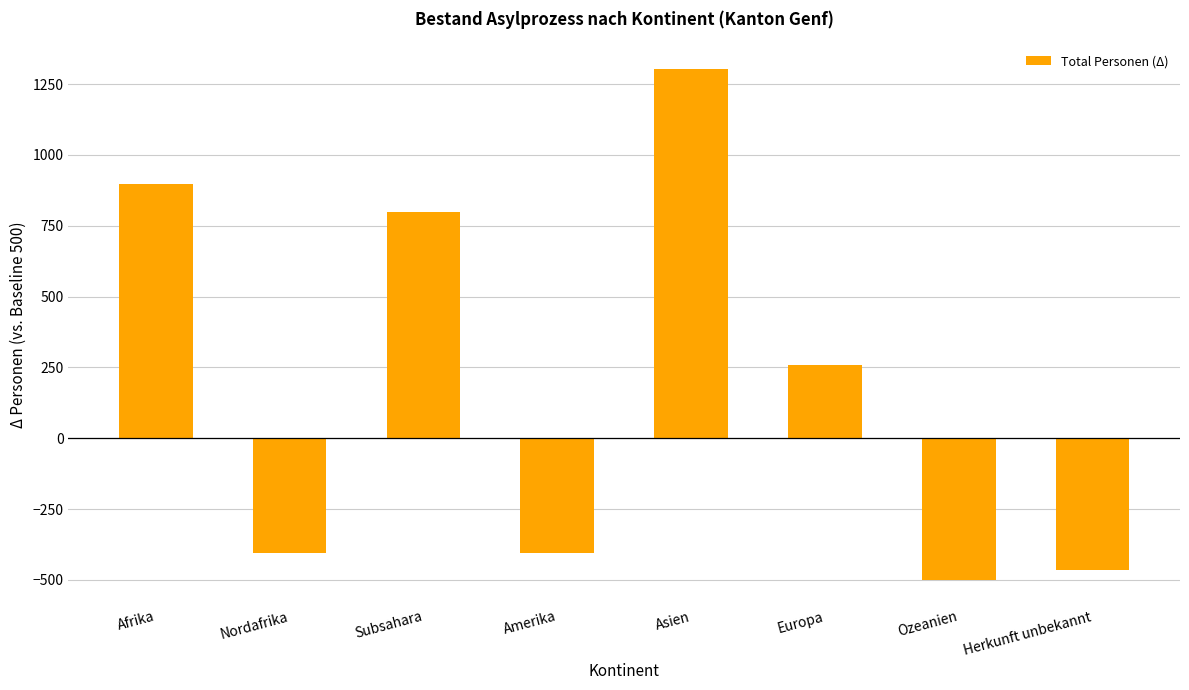

What is the difference between the values at Europa and Afrika?

637